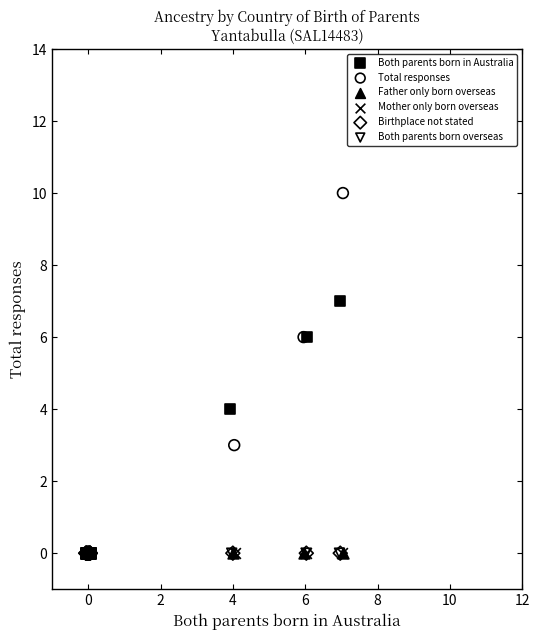

Which series reaches the maximum Y coordinate?

Total responses